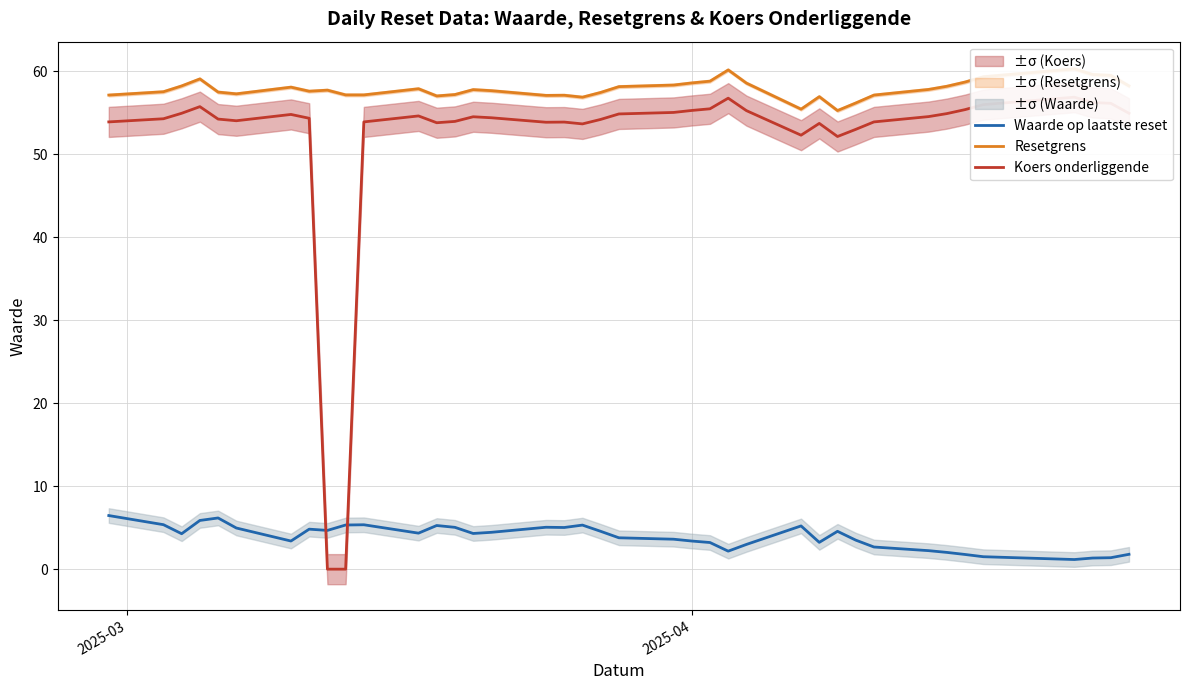

How many interior local peaks does the Koers onderliggende series have?

8